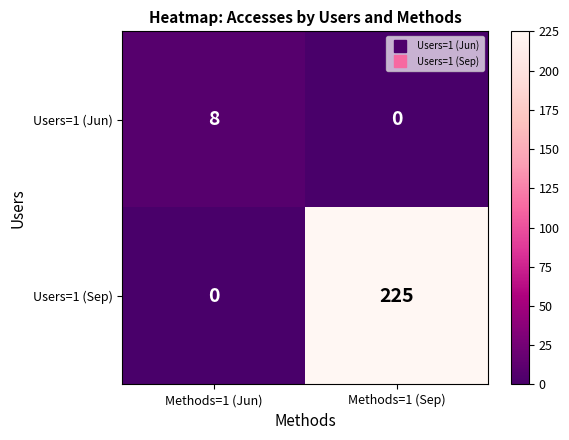

The Users=1 (Sep) series shows 0 at Methods=1 (Jun). True or false?

True